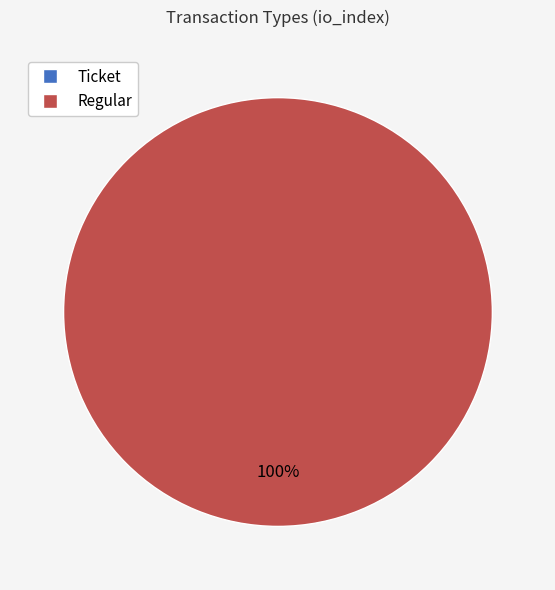

How many segments does this pie chart have?

2